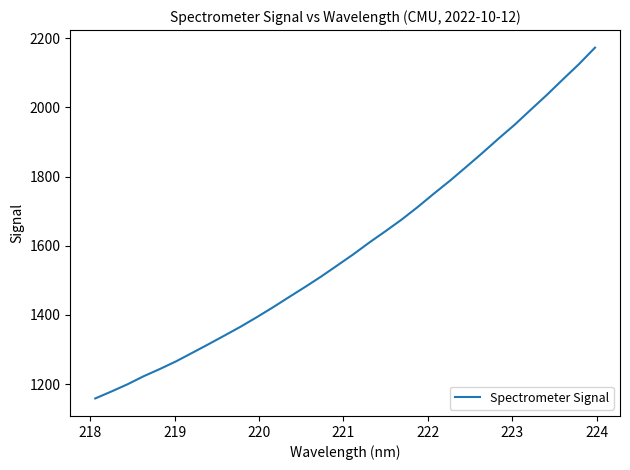

What is the minimum value shown in the chart?

1158.3